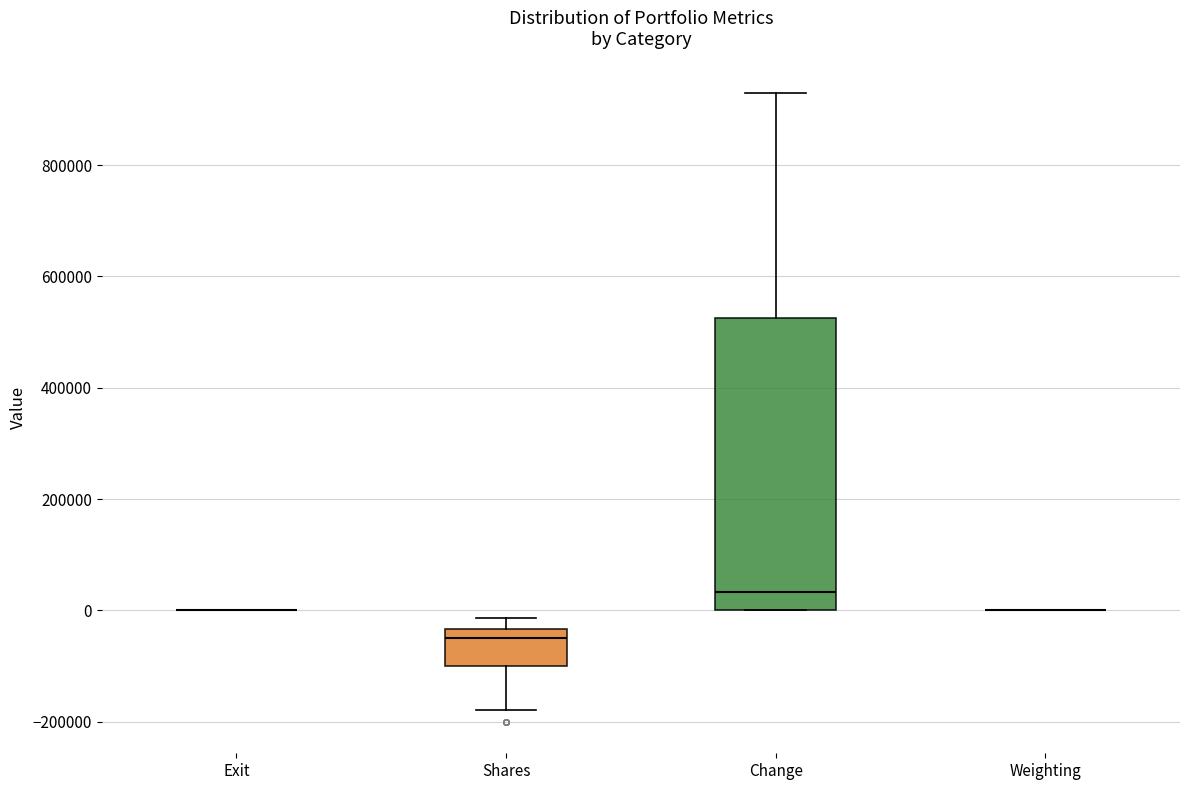

Reading left to right, read every box against the y-axis: the position of its median line, the range the box covers, and the ends of its whiskers. The values are not printed on the chart, so give them approximately, as read against the axis.

Exit: box collapsed to a line at 0, whiskers 0 to 0
Shares: median -40000 (just below the box's upper edge), box -100000 to -40000, whiskers -180000 to -20000
Change: median 40000, box 0 to 520000, whiskers 0 to 920000
Weighting: box collapsed to a line at 0, whiskers 0 to 0